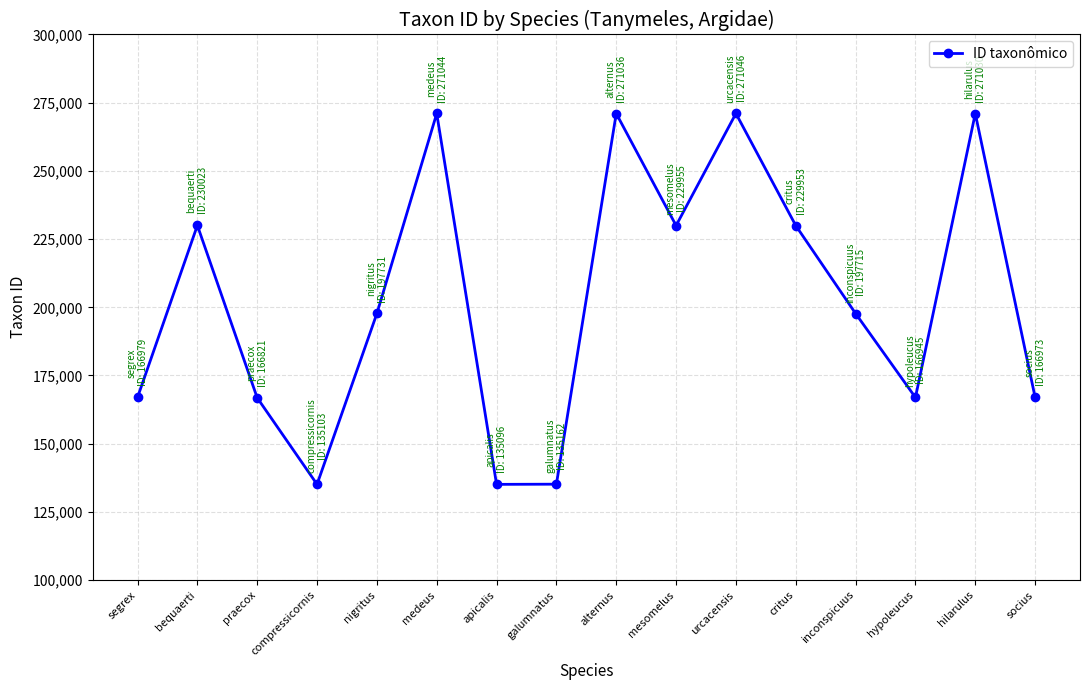

Which has a higher value, mesomelus or segrex?

mesomelus